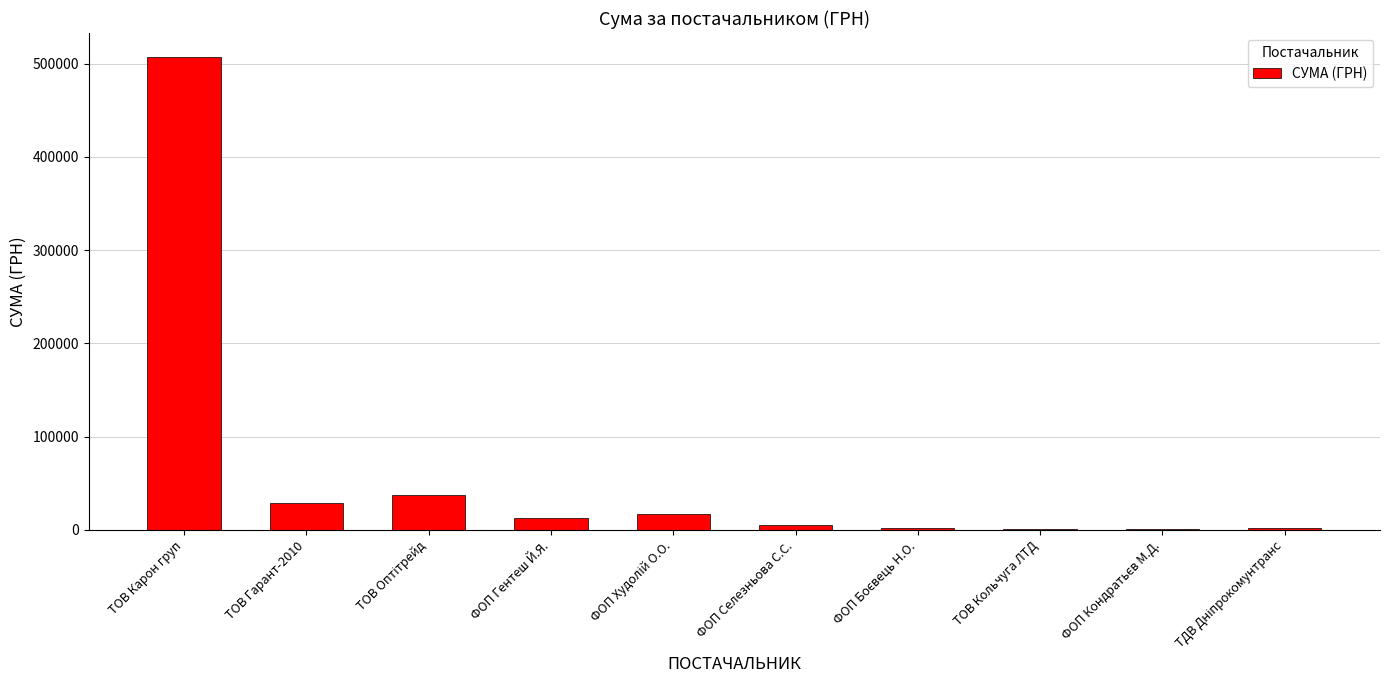

What is the maximum value shown in the chart?

507370.3